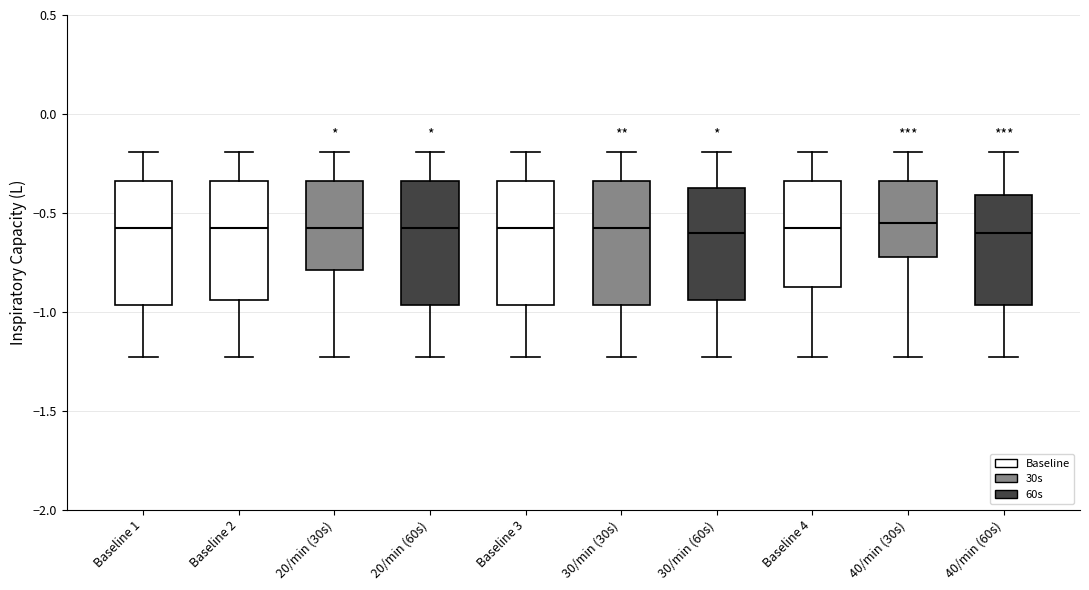

Where does the upper whisker of the box for 20/min (60s) end on the y-axis? The values are not printed on the chart, so give them approximately, as read against the axis.

-0.20